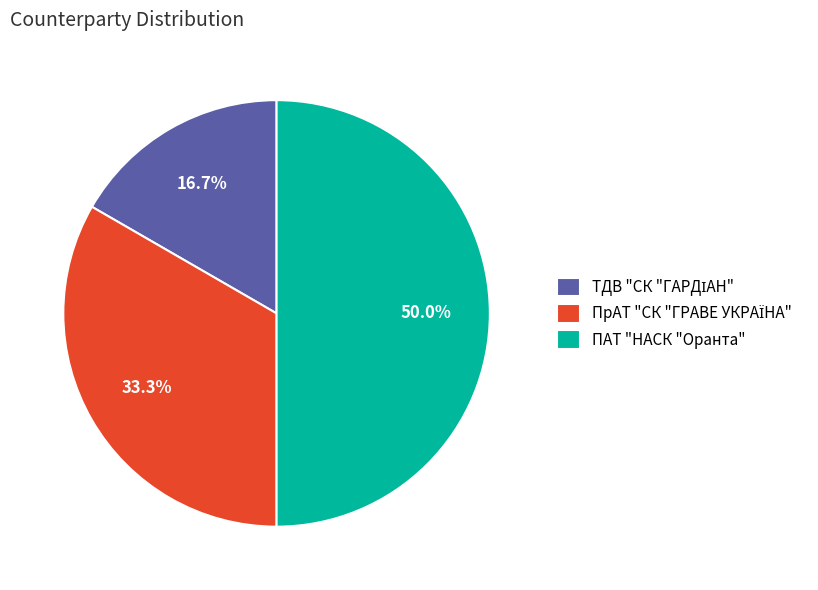

What is the largest slice in the pie chart?

ПАТ "НАСК "Оранта"